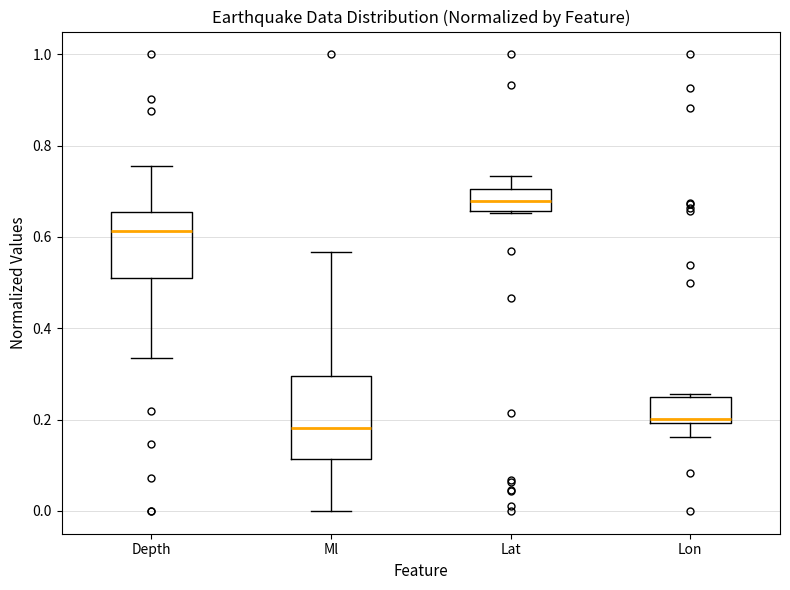

Which box's median line is the lowest?

Ml